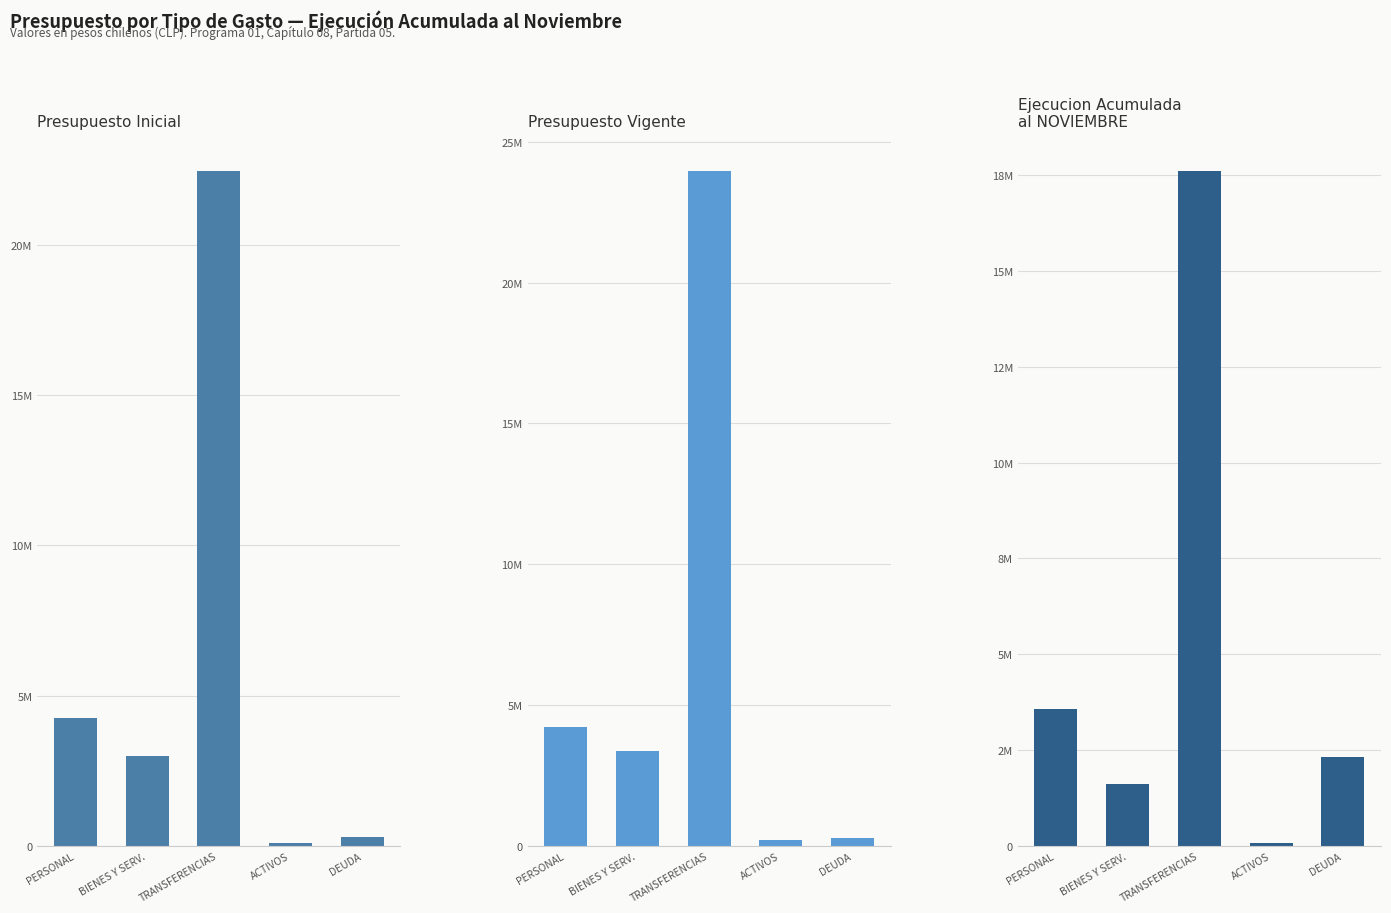

What is the difference between the Ejecucion Acumulada
al NOVIEMBRE values at ACTIVOS and BIENES Y SERV.?

1544965